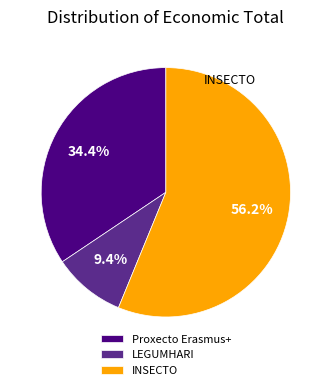

What percentage do INSECTO and LEGUMHARI together represent?

65.6%